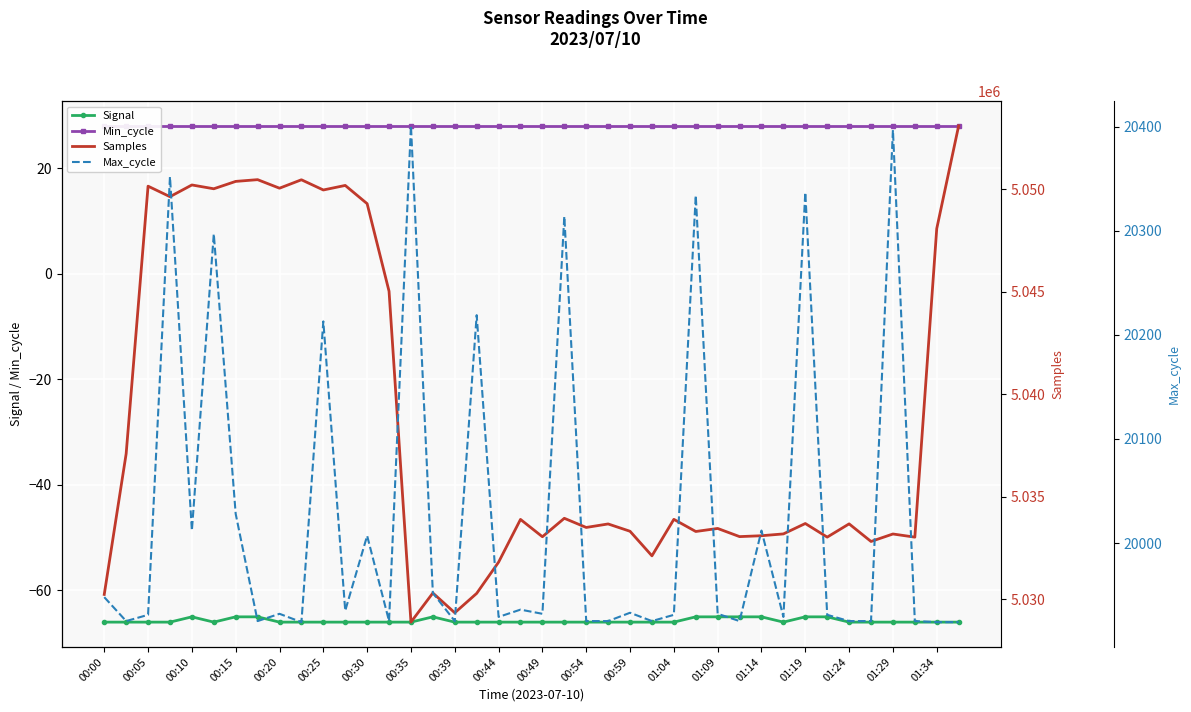

The Max_cycle series shows 35570 at 25. True or false?

False